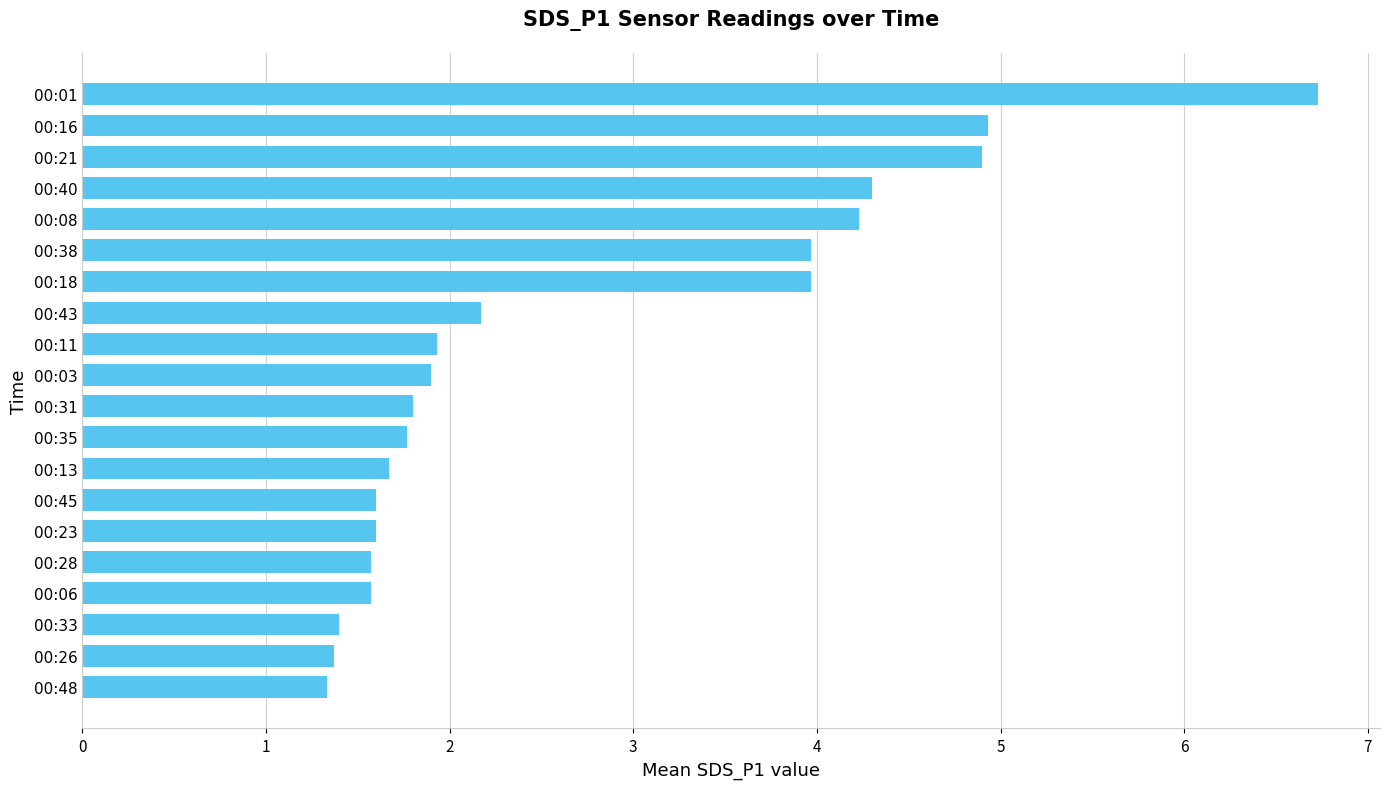

Is it true that the value at 00:23 is 1.6?

True